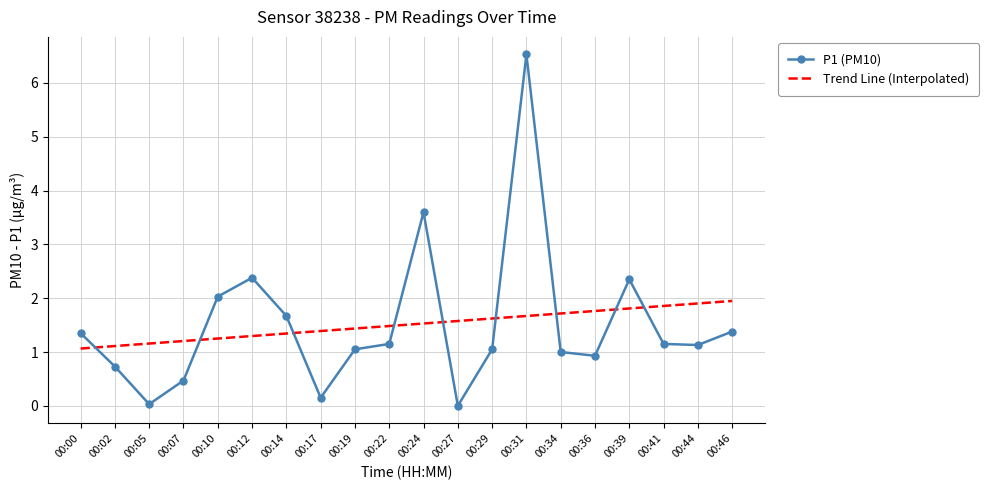

Which category has the highest value across all series?

00:31